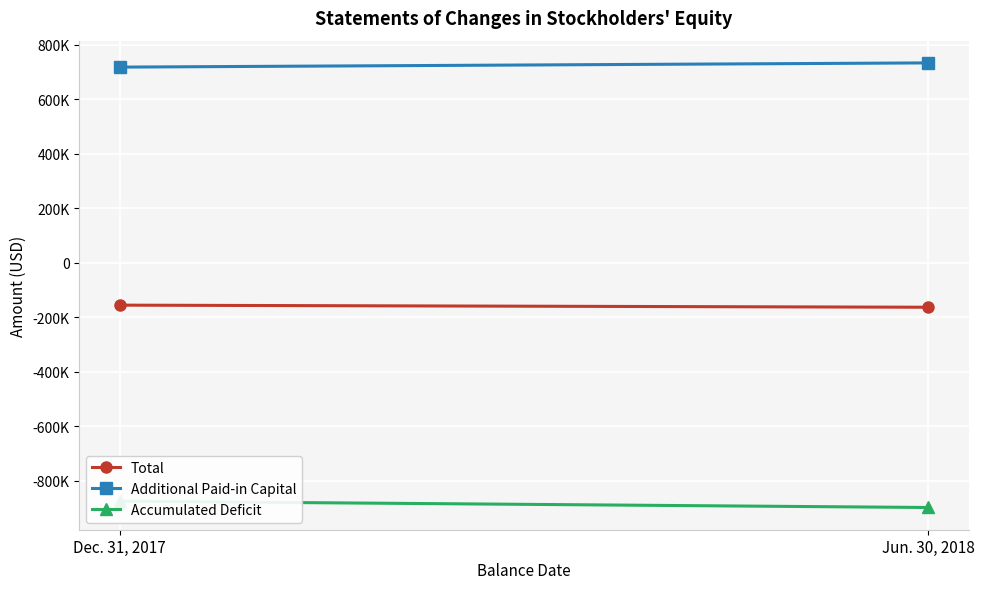

What is the maximum value shown in the chart?

732753